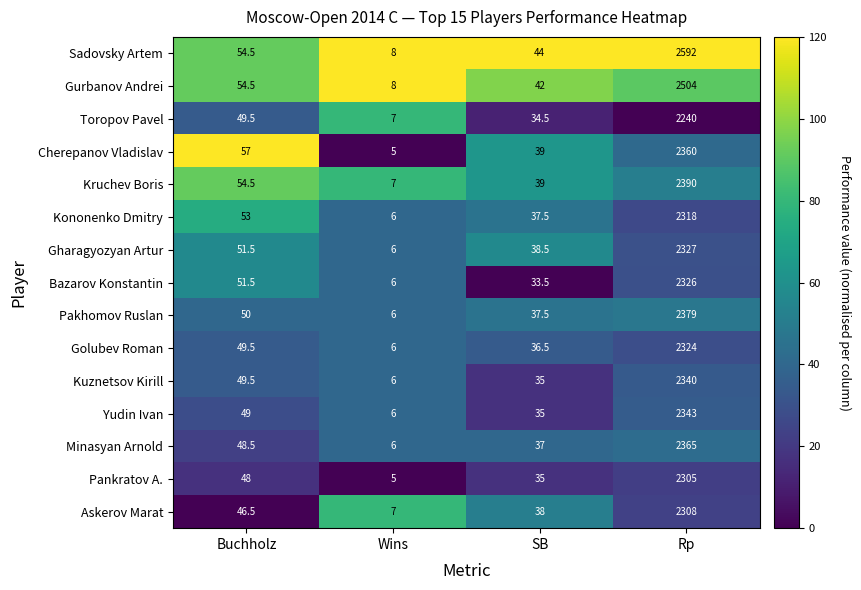

What is the total value across all series at Rp?

35421.0